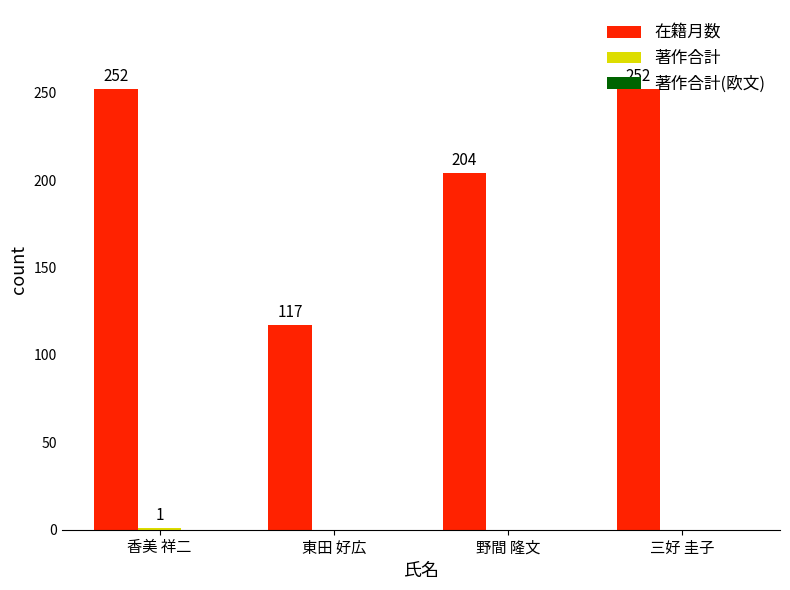

What is the greatest value displayed?

252